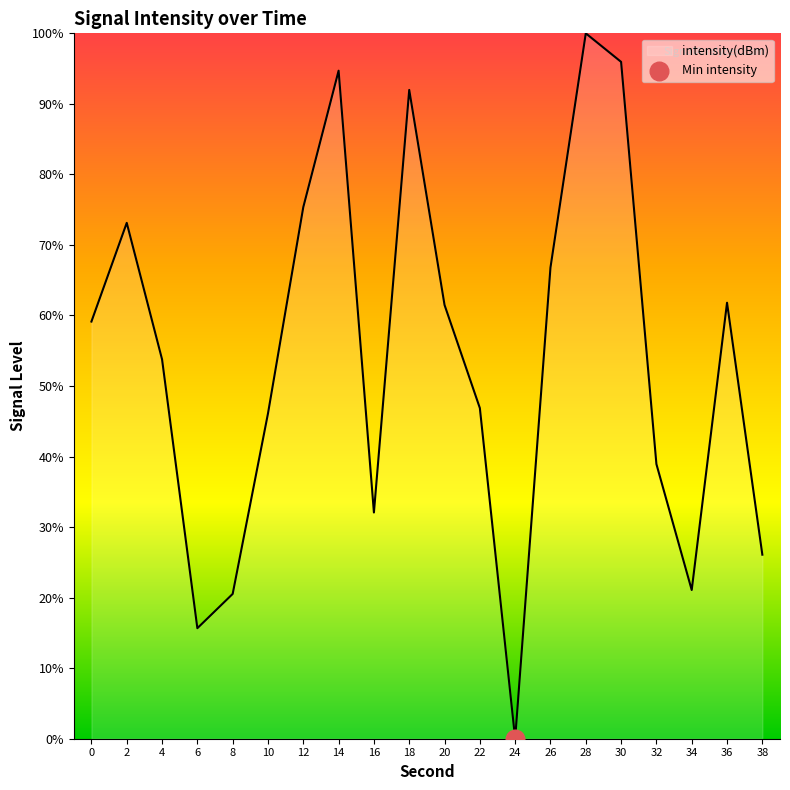

What is the ratio of the value at 0 to the value at 34?

2.8